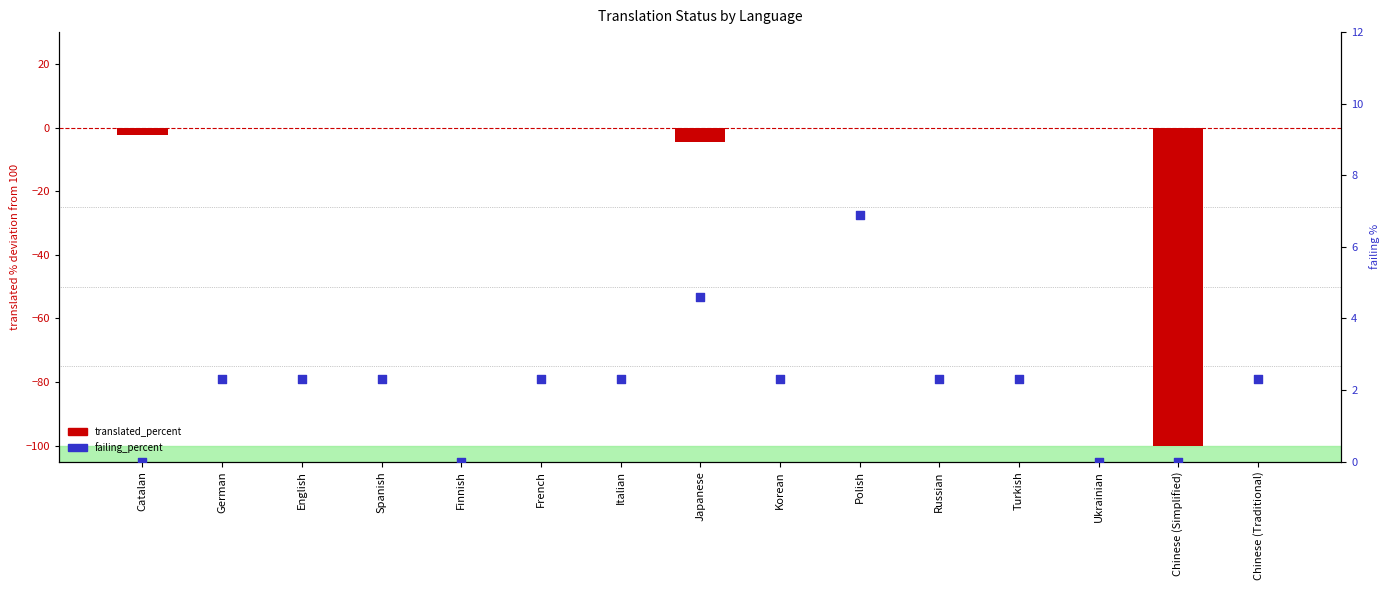

Which series contains the highest Y value?

failing_percent